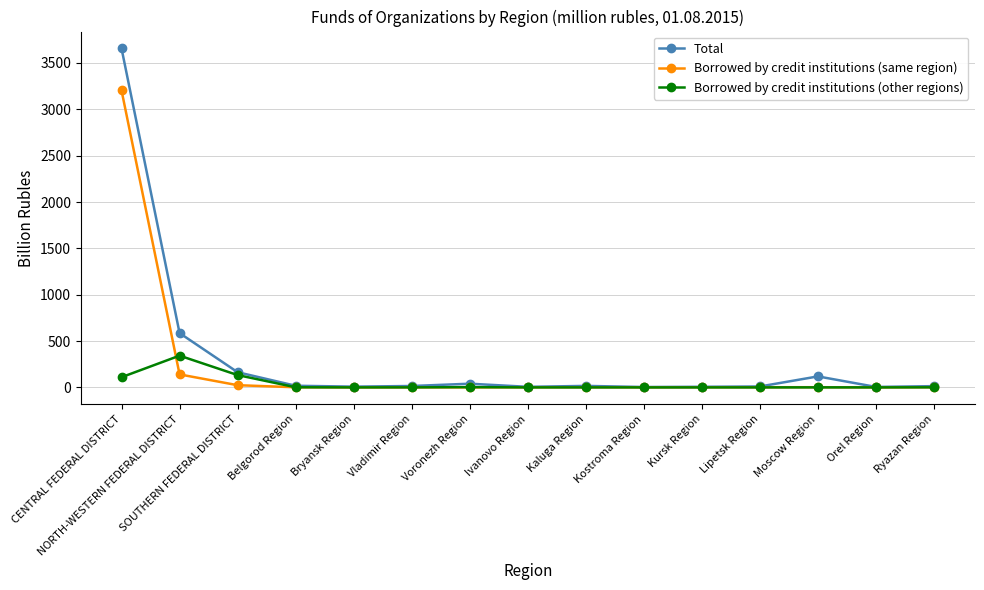

What is the difference between the Borrowed by credit institutions (other regions) values at Moscow Region and NORTH-WESTERN FEDERAL DISTRICT?

342.3